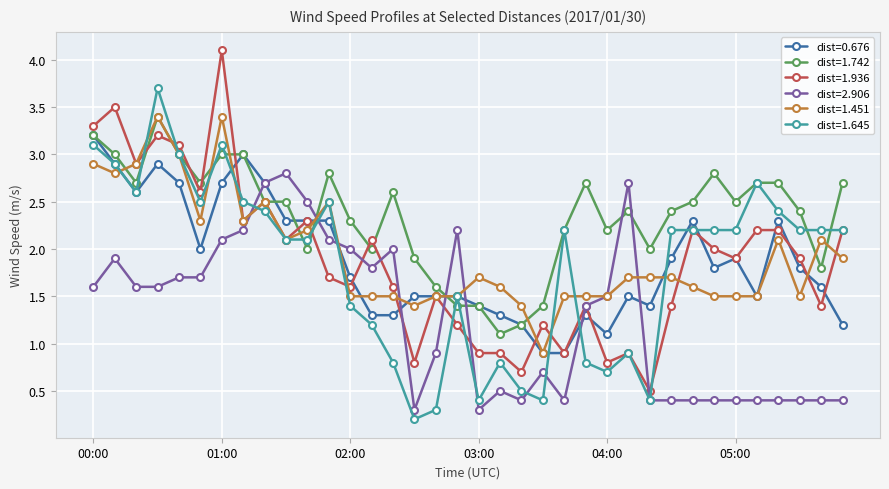

True or false: dist=1.742 has more than 2 interior local peaks.

True